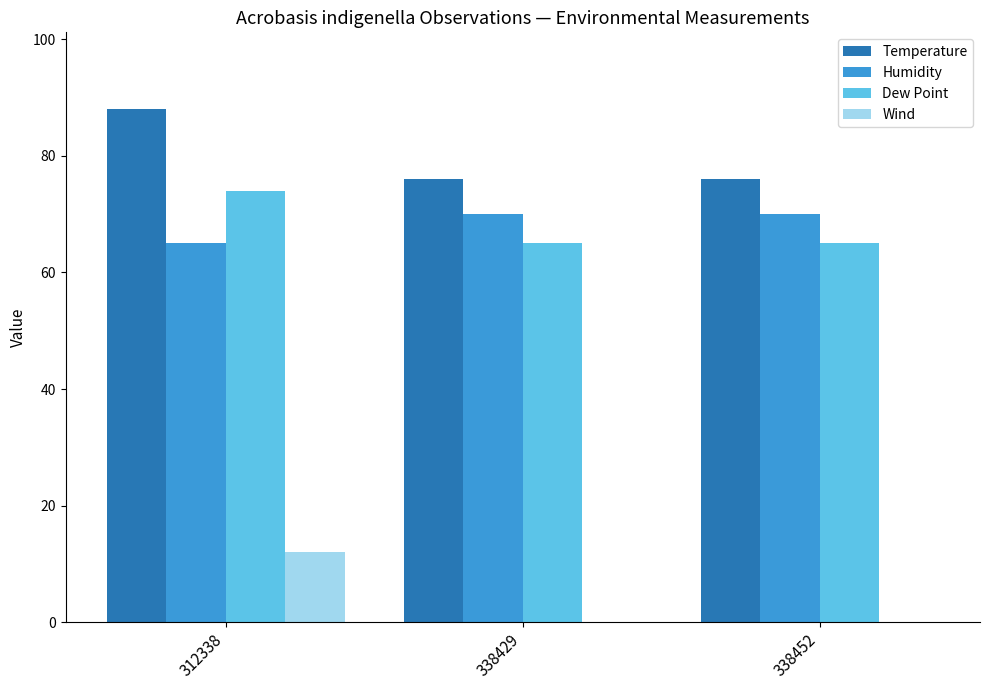

True or false: Humidity has a value of 70 at 338429.

True